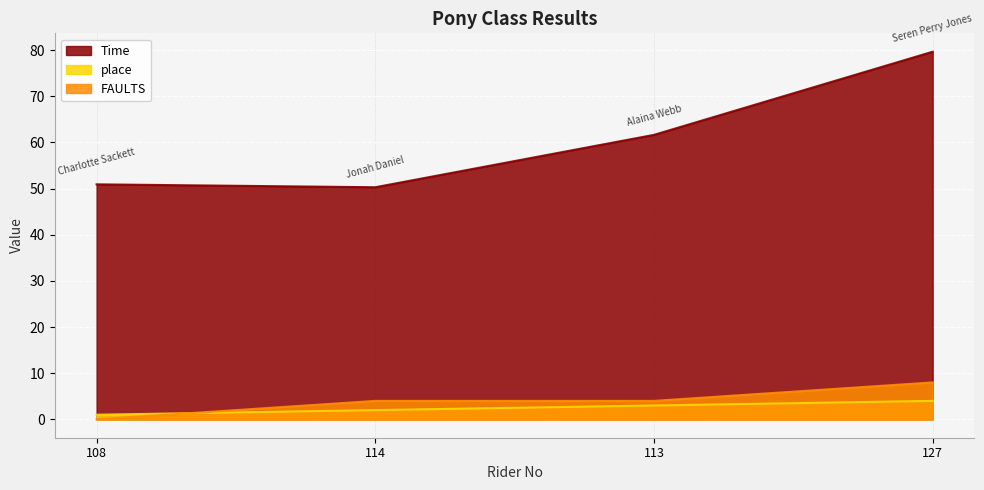

List the labels in order of FAULTS value, largest first.

127, 114, 113, 108